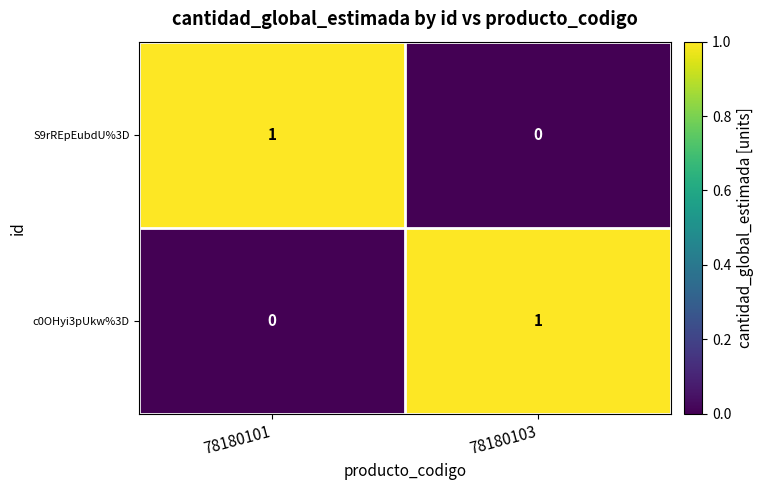

At which label does S9rREpEubdU%3D reach its peak?

78180101